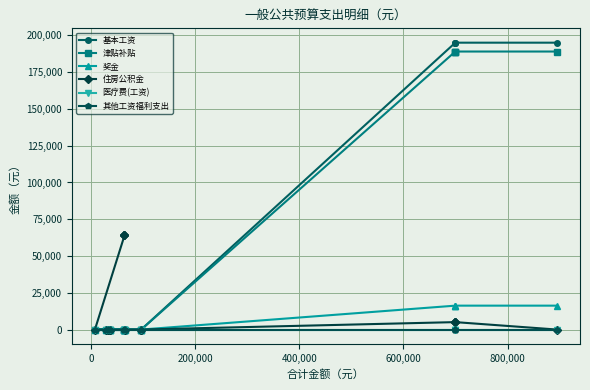

How many lines are shown in the chart?

6